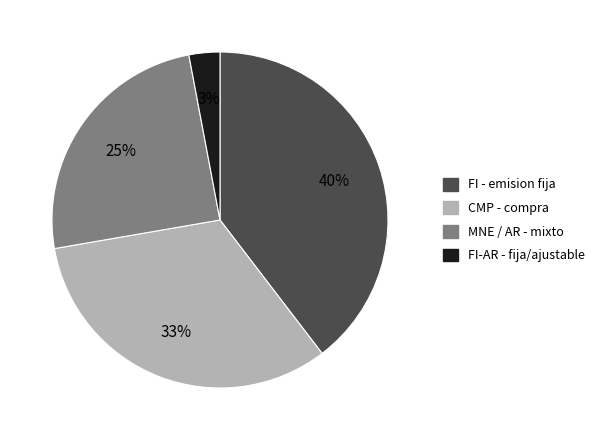

Does any single category account for the majority?

No